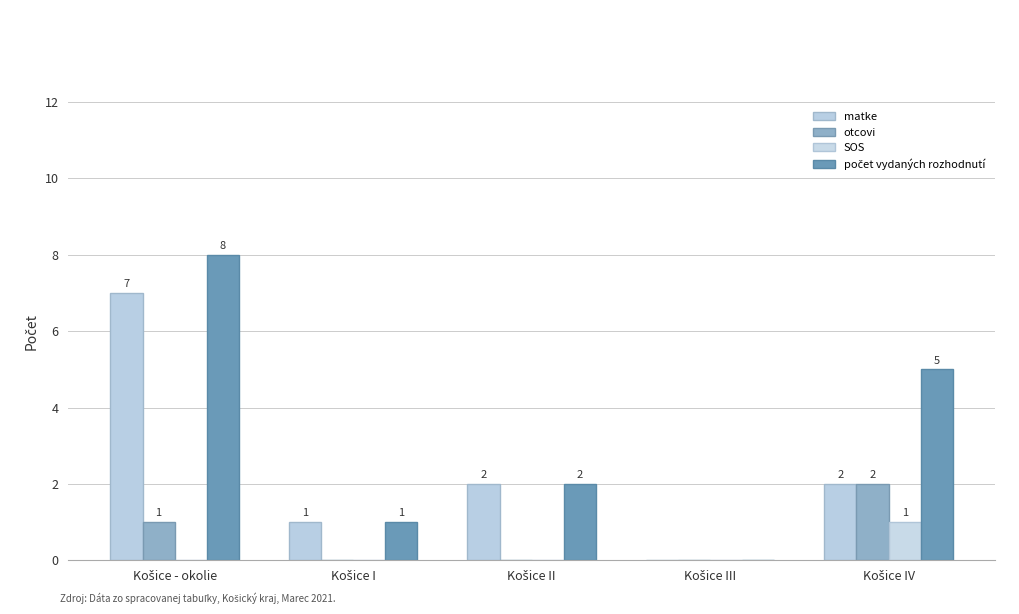

Reading left to right, transcribe all the data shown in this chart.

matke: 7	1	2	0	2
otcovi: 1	0	0	0	2
SOS: 0	0	0	0	1
počet vydaných rozhodnutí: 8	1	2	0	5